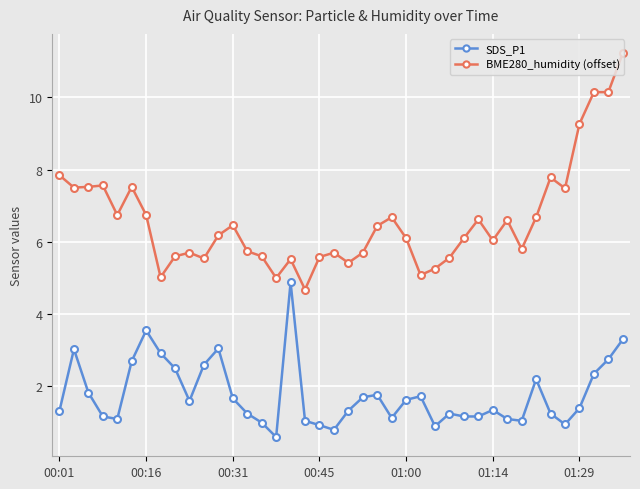

What is the value of the BME280_humidity (offset) point at the 1st from the left?

7.8